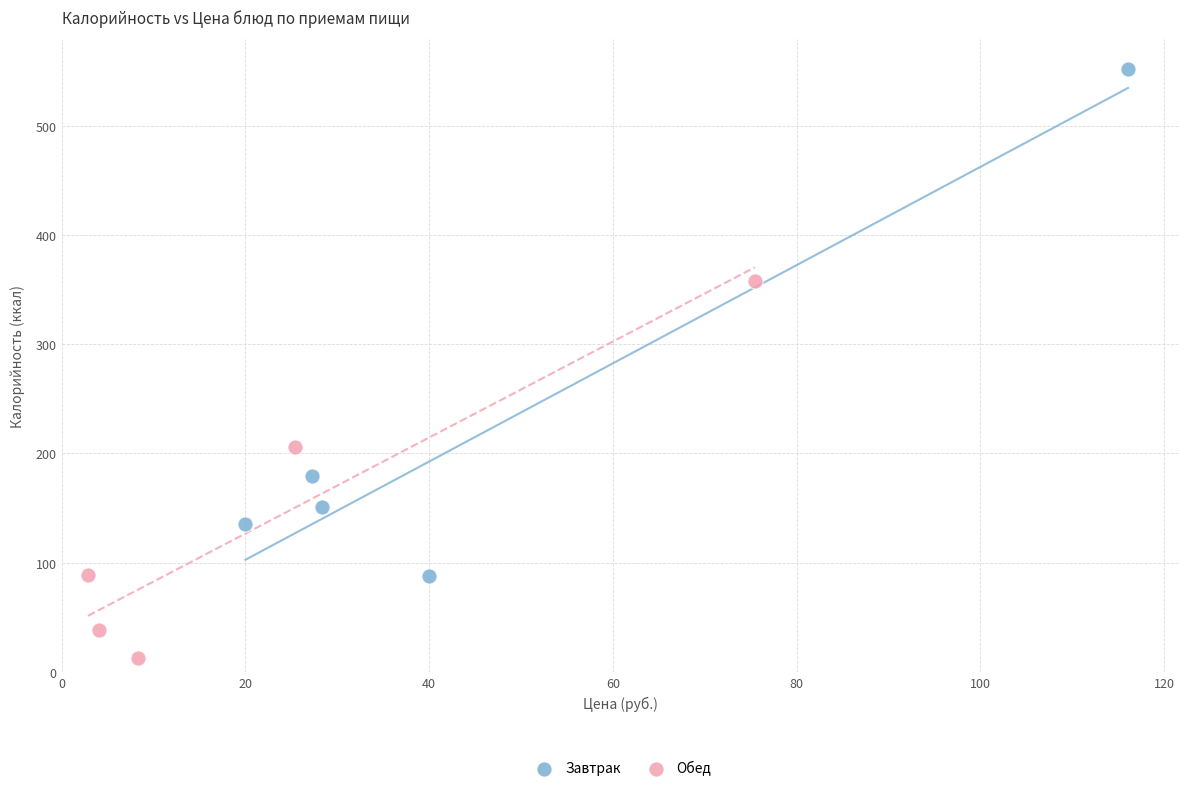

Which series has the largest Y range (max minus min)?

Завтрак